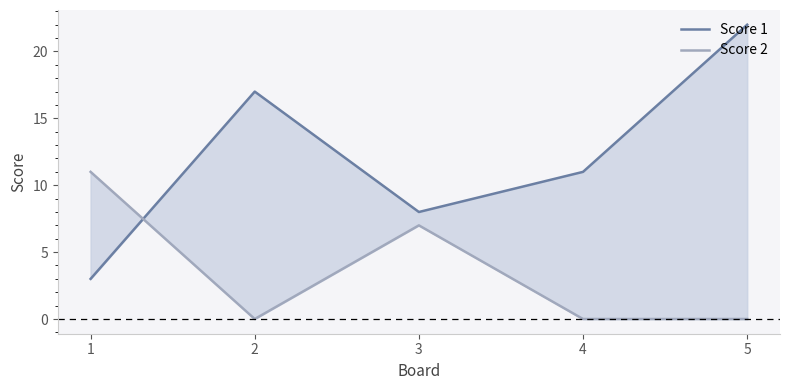

Which series has the widest spread of values?

Score 1